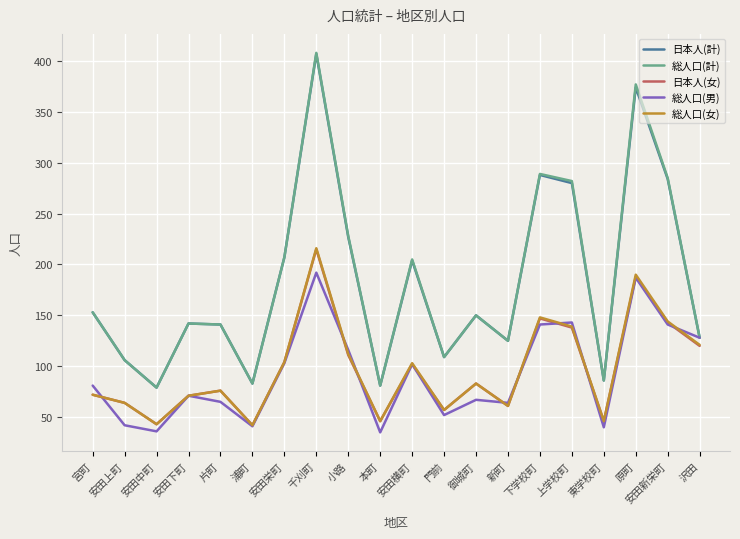

What position from the right is 門前?

9